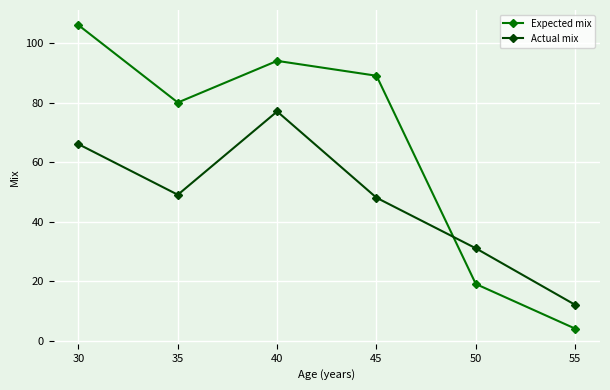

What is the spread (max minus min) of values at 50?

12